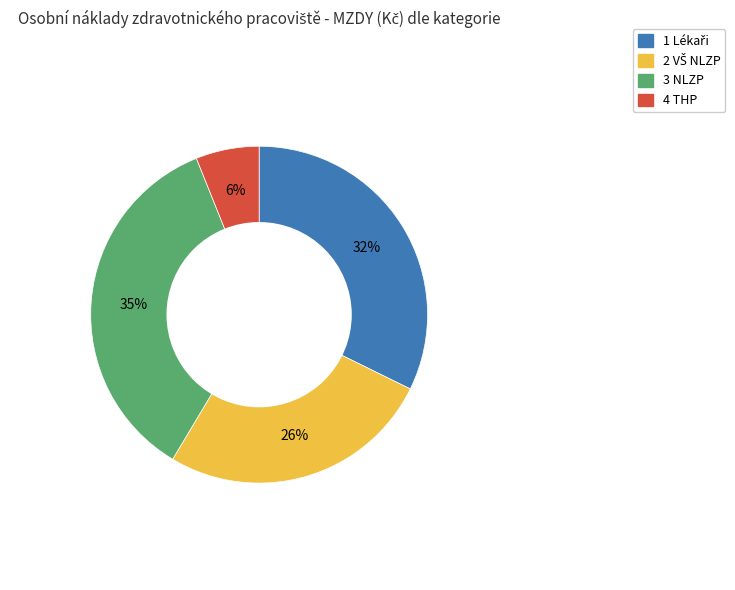

To the nearest percent, what percentage of the pie is 3 NLZP?

35%